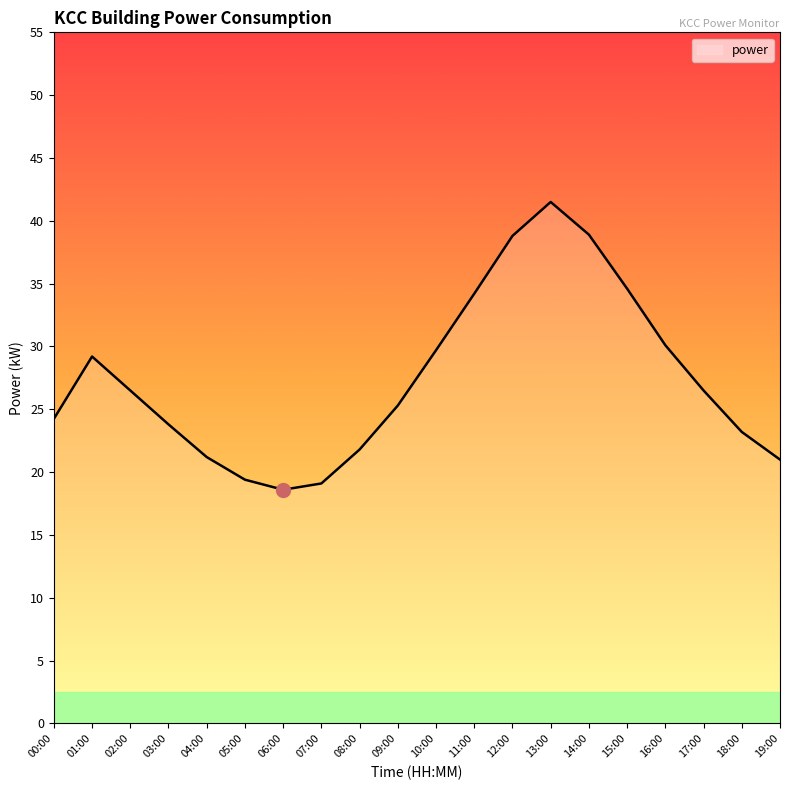

What is the difference between the maximum and minimum values?

22.9